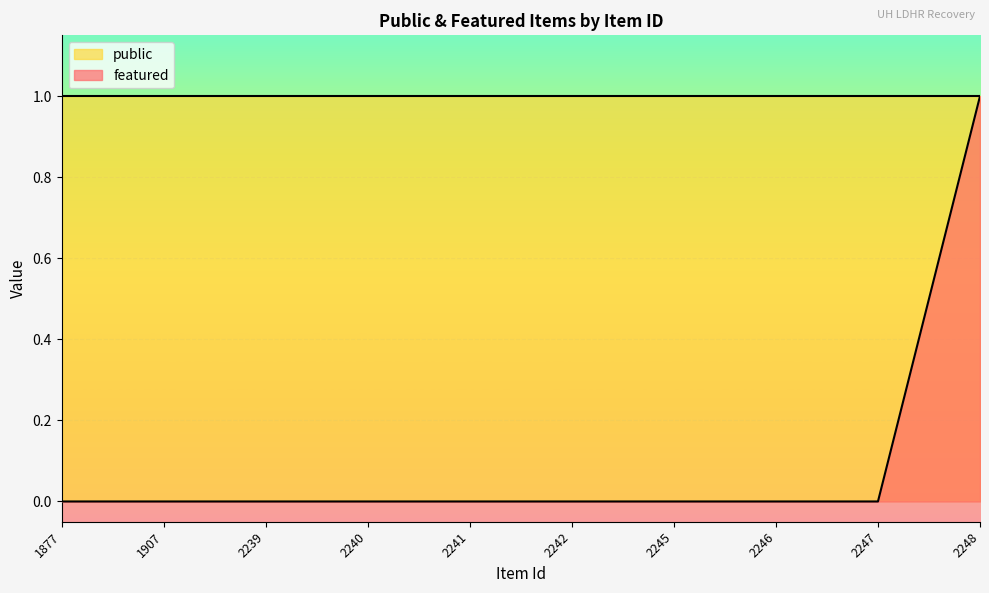

Reading right to left, transcribe all the data shown in this chart.

1	0	0	0	0	0	0	0	0	0